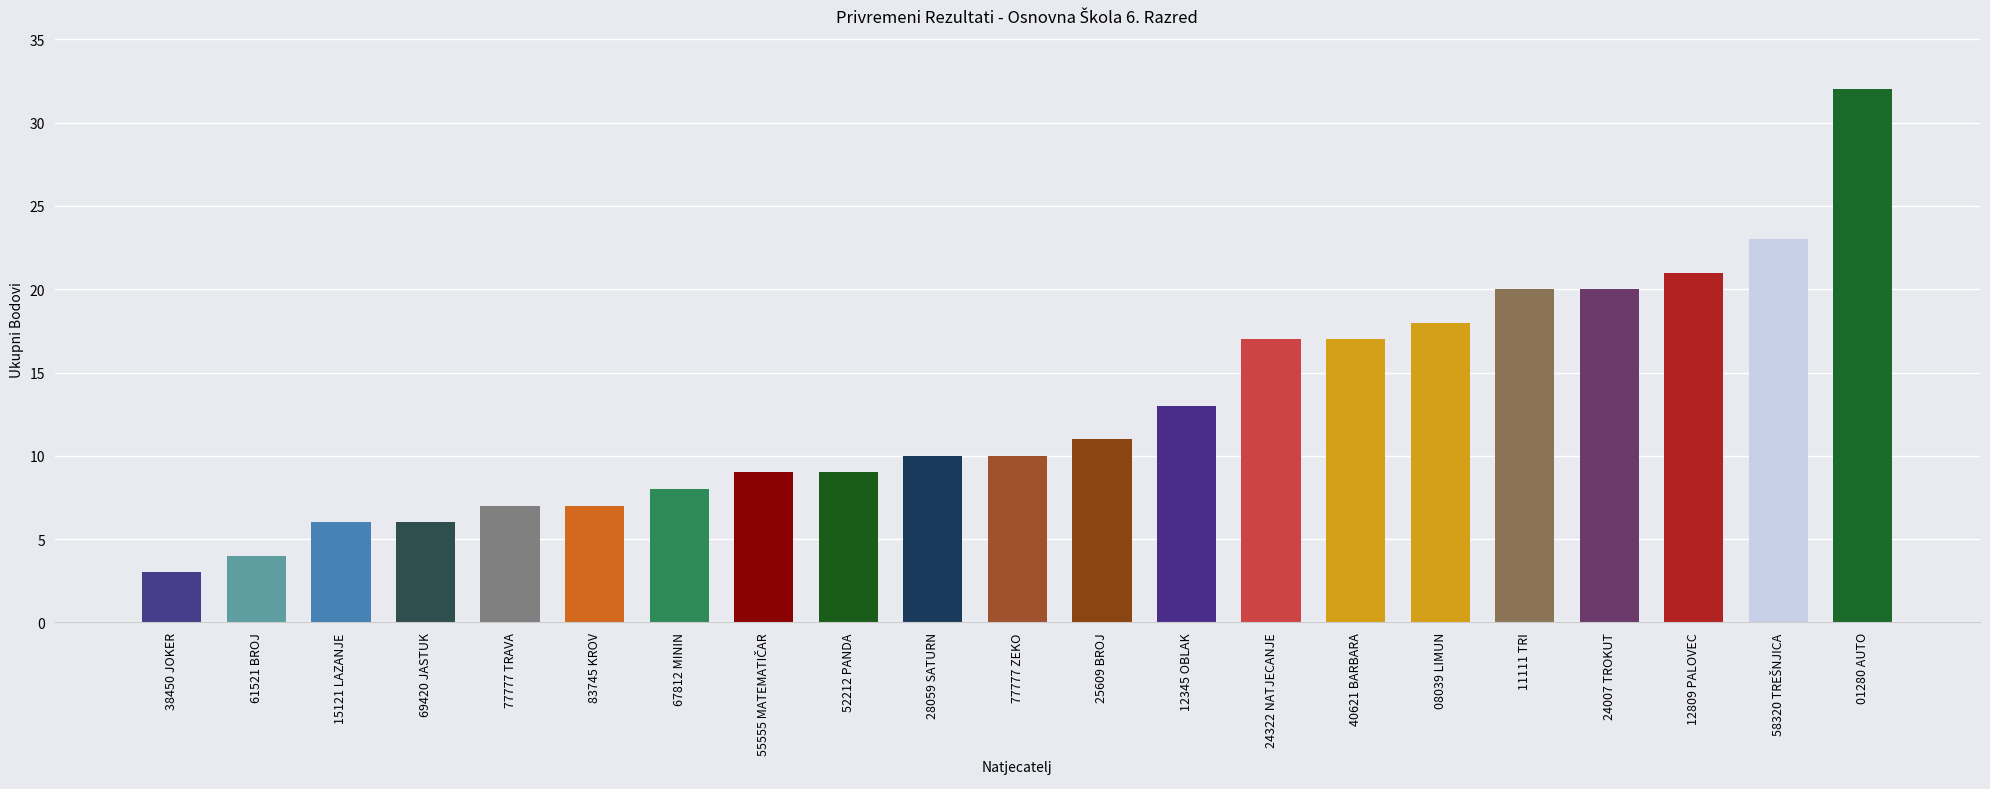

What is the change in value from 77777 TRAVA to 52212 PANDA?

+2